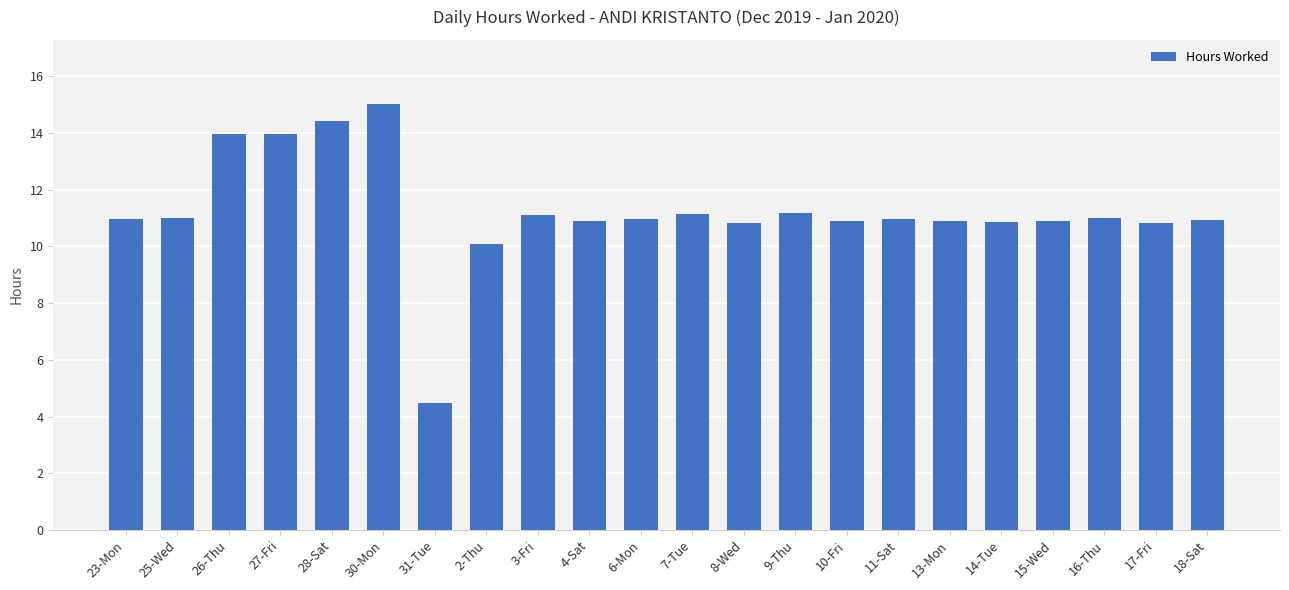

At which label is the value closest to 9?

2-Thu